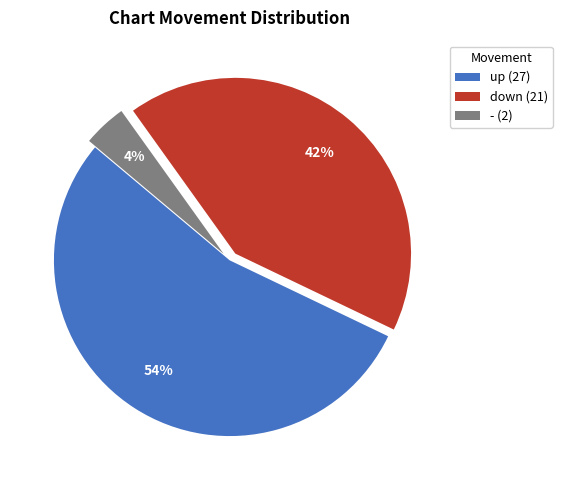

Approximately how many times larger is the value at down (21) compared to up (27)?

0.8